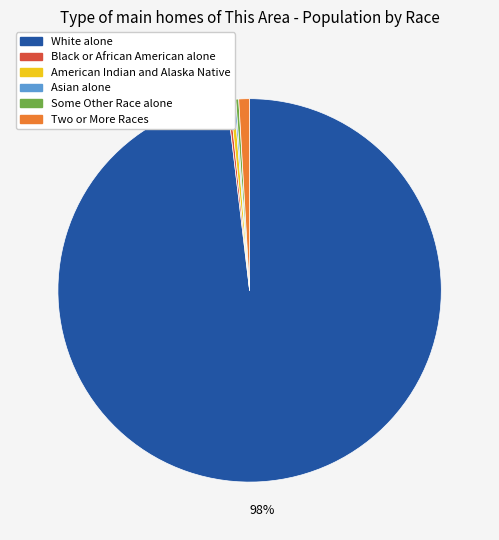

Which slice is the largest?

White alone